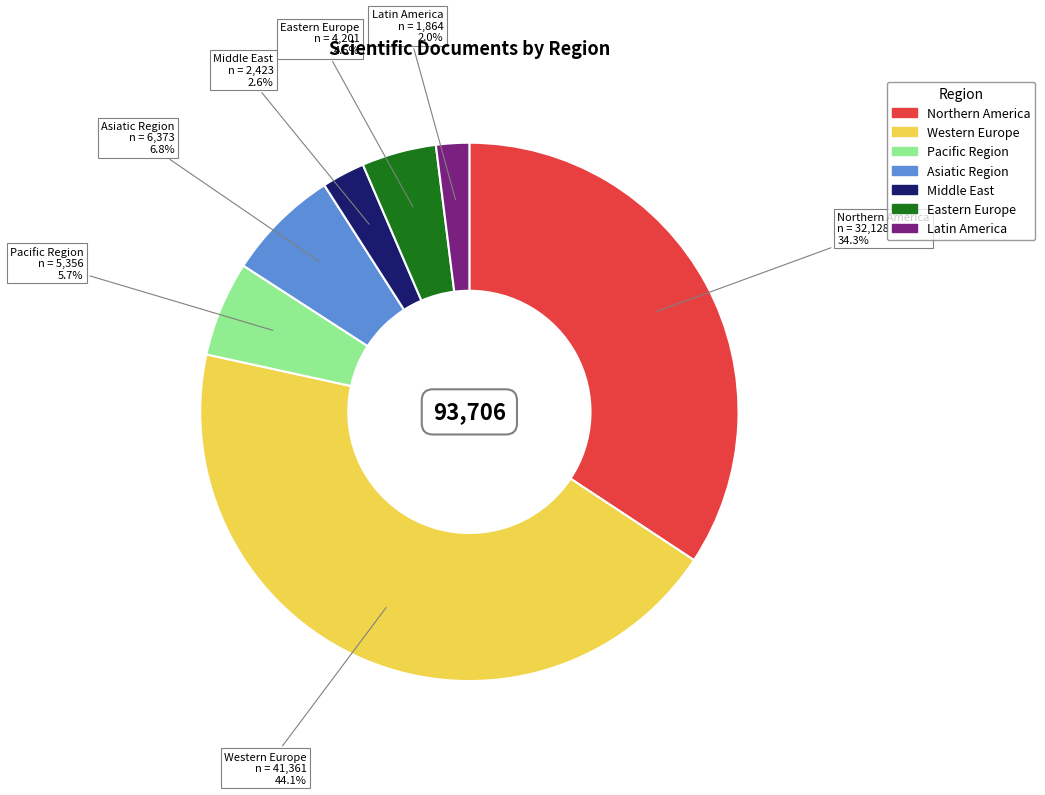

Is there a majority slice in this chart?

No